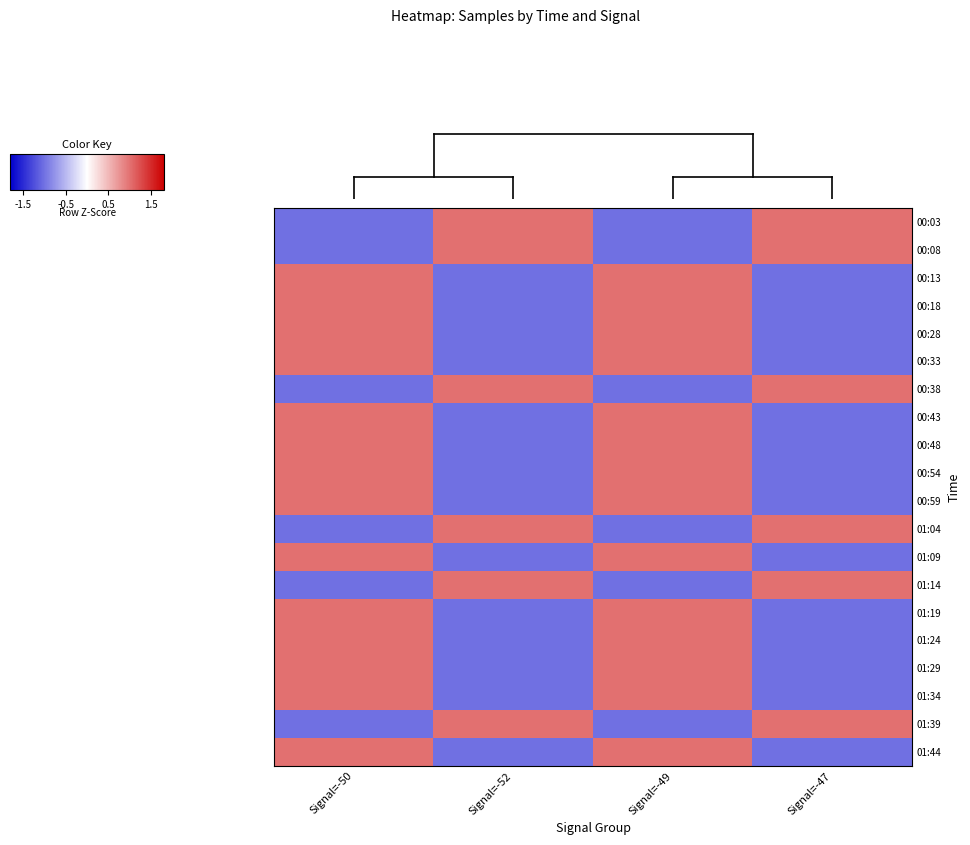

Rank the series at Signal=-49 from lowest to highest value.

00:03, 00:08, 00:38, 01:04, 01:14, 01:39, 00:13, 00:18, 00:28, 00:33, 00:43, 00:48, 00:54, 00:59, 01:09, 01:19, 01:24, 01:29, 01:34, 01:44